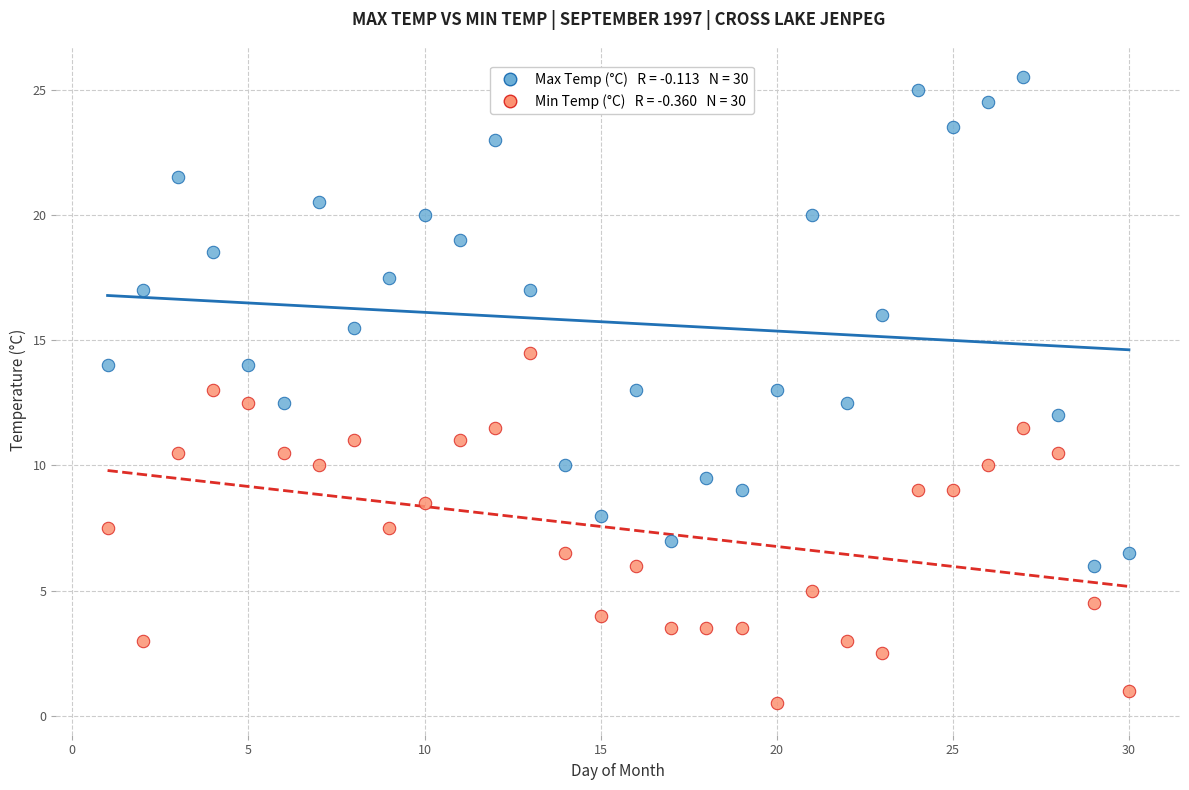

Across all data points, what is the range of Y values (max minus min)?

25.0